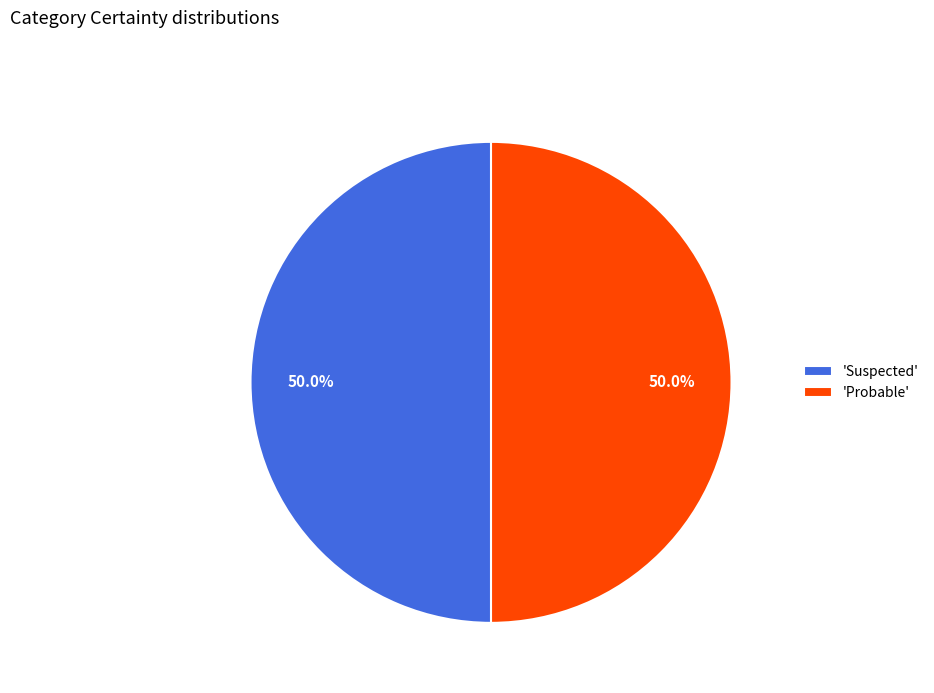

What is the ratio of the value at 'Suspected' to the value at 'Probable'?

1.0